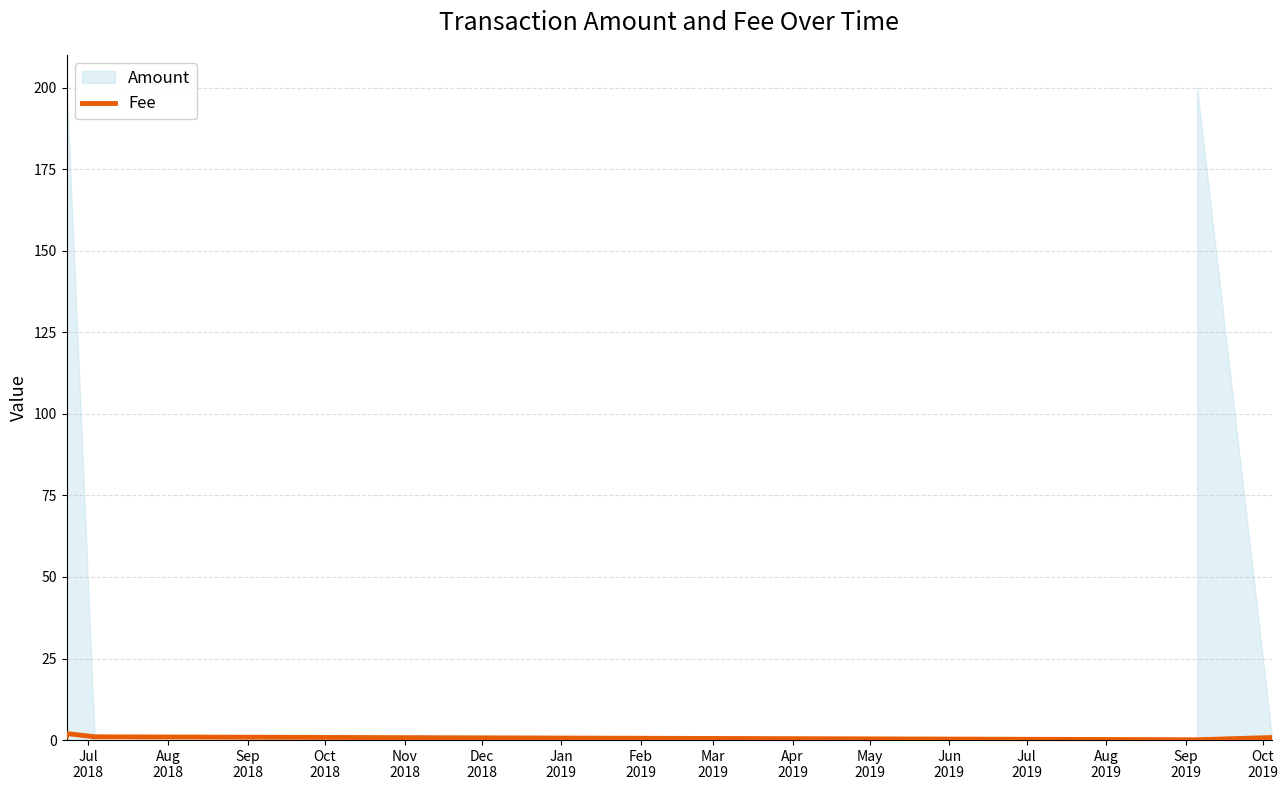

What is the label of the 5th point from the left?

Nov
2018